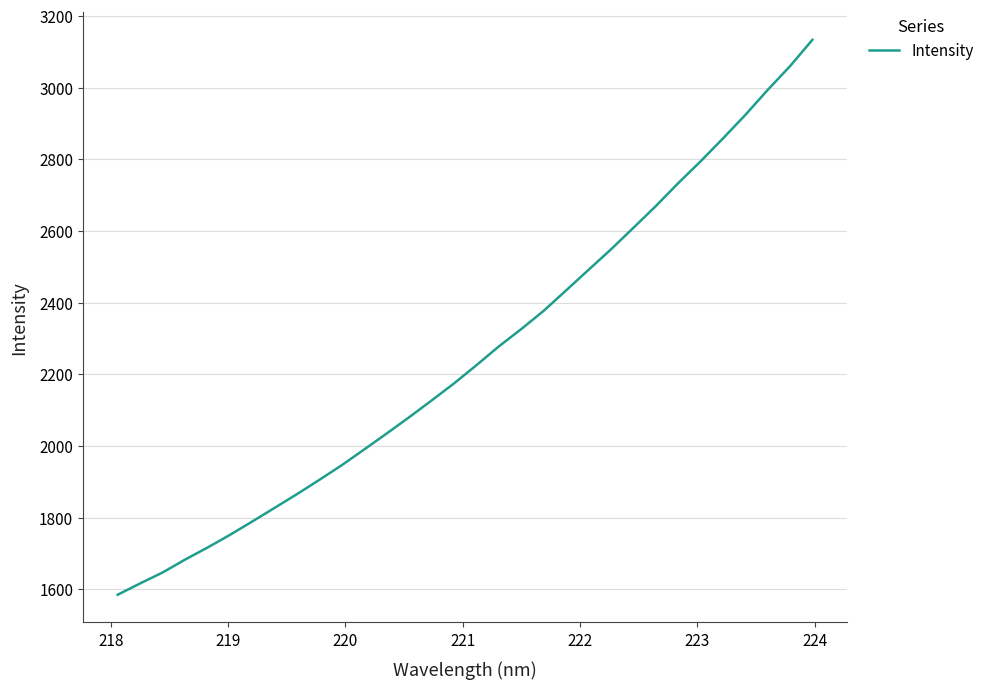

What is the difference between the maximum and minimum values?

1548.4